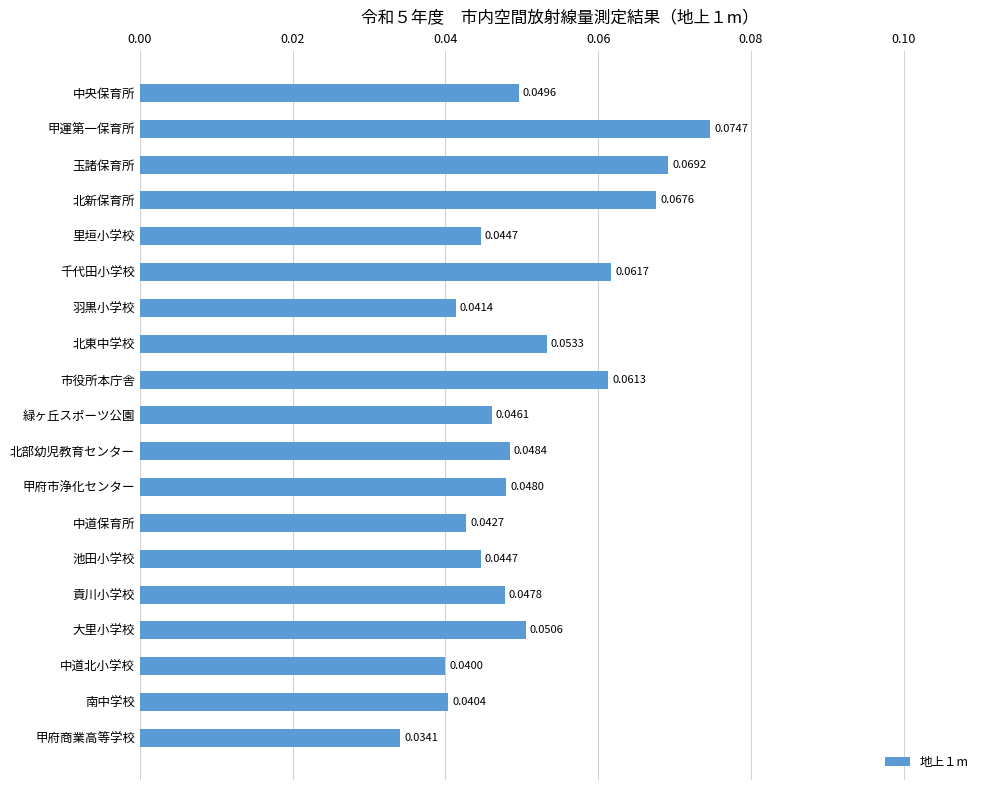

What is the label of the 17th bar from the bottom?

玉諸保育所